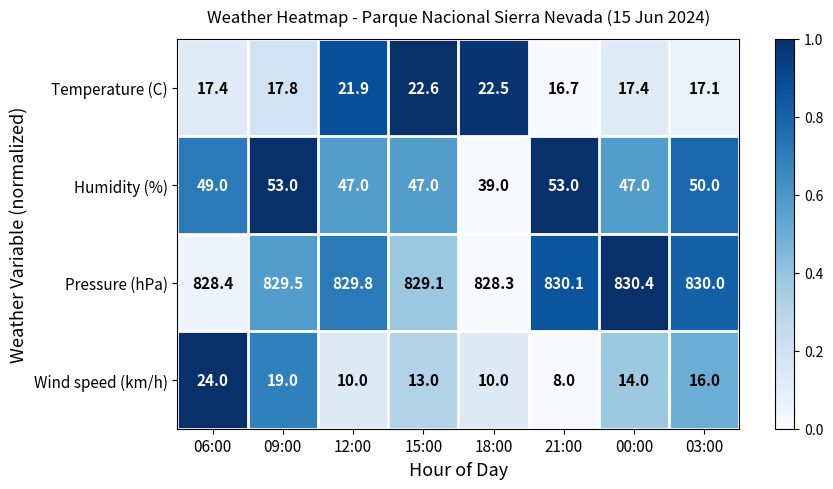

What is the greatest value displayed?

830.4